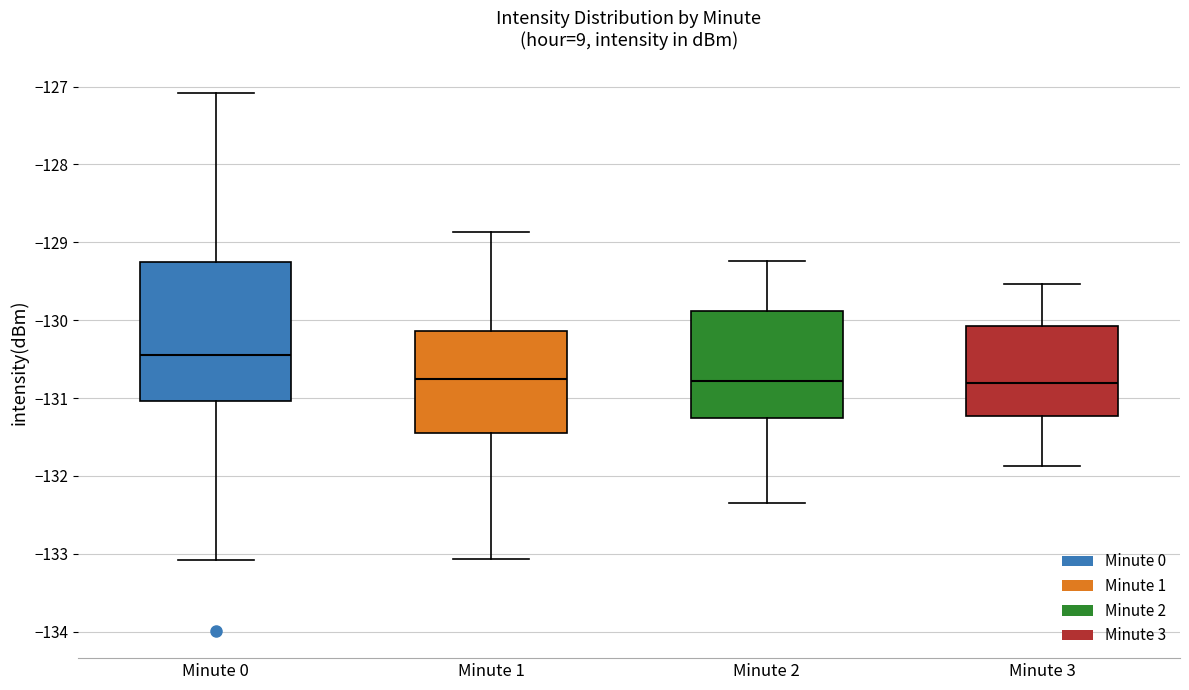

Where is the upper edge of the box for Minute 2 on the y-axis? The values are not printed on the chart, so give them approximately, as read against the axis.

-129.9